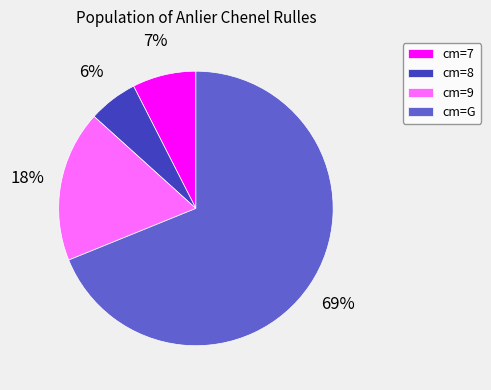

Do cm=G and cm=8 together represent more than half of the pie?

Yes